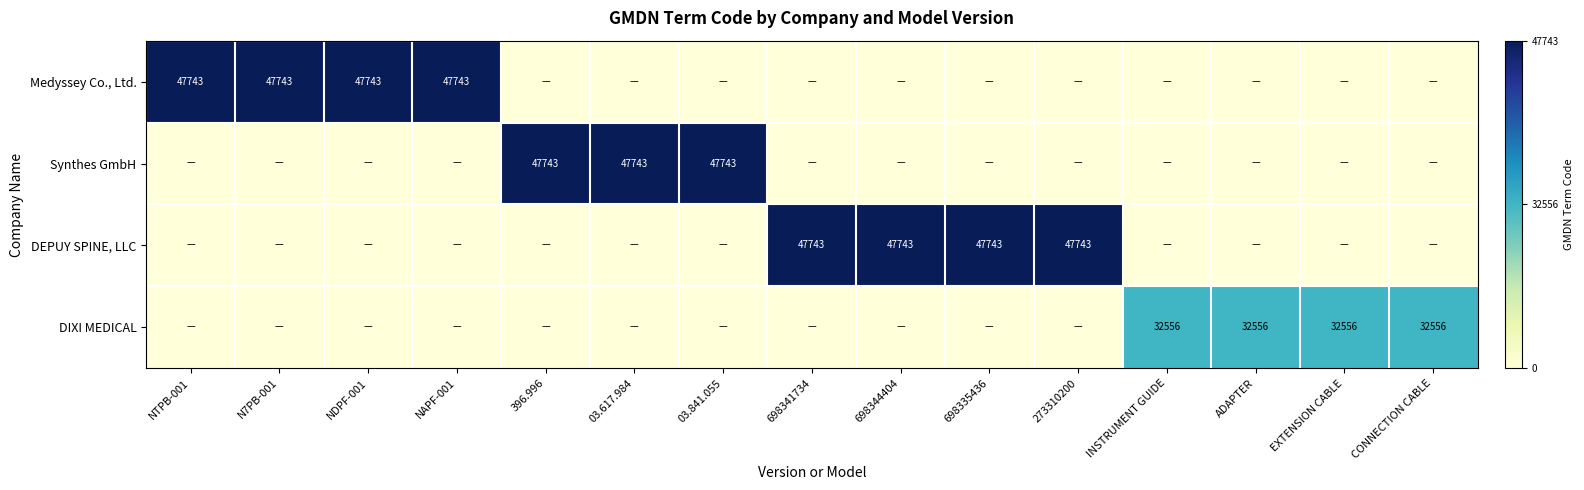

The value of DEPUY SPINE, LLC at 698335436 is 47743. True or false?

True